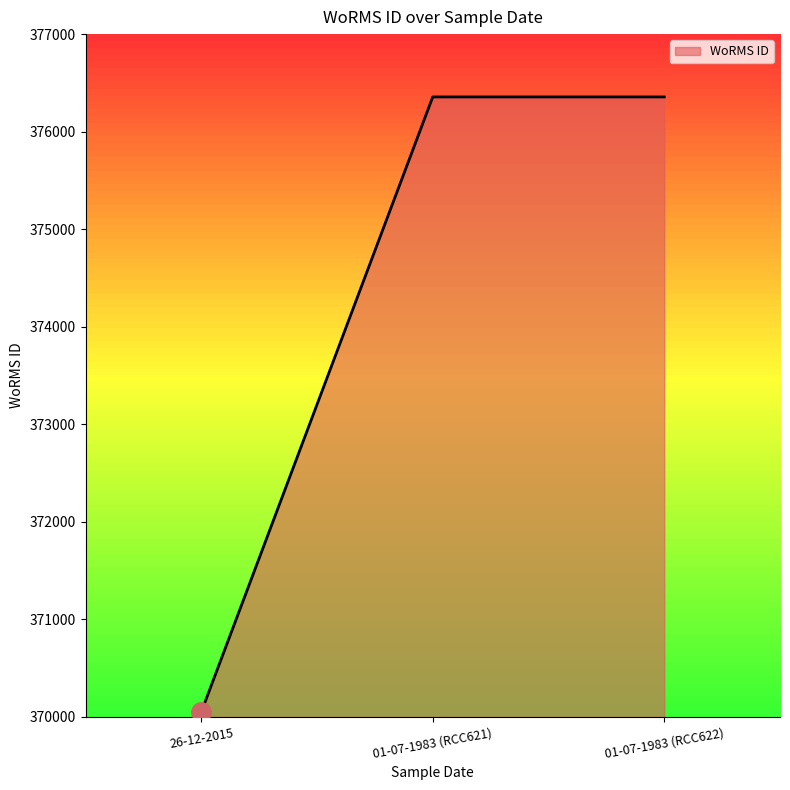

What is the sum of the values at 01-07-1983 (RCC622) and 26-12-2015?

746406